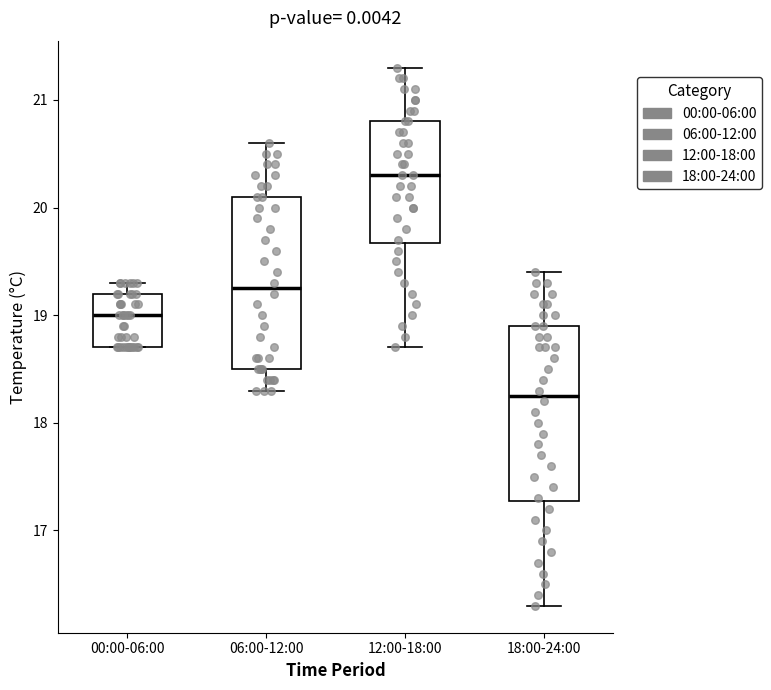

Which box has the lowest median line?

18:00-24:00